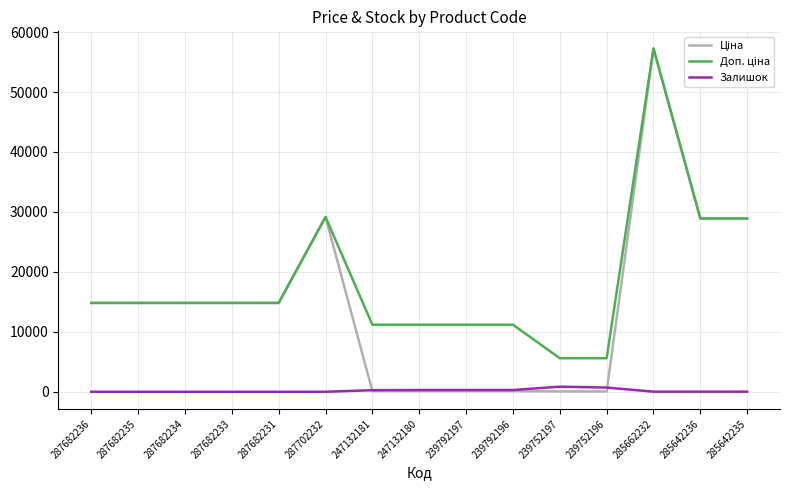

What is the greatest value displayed?

57258.0